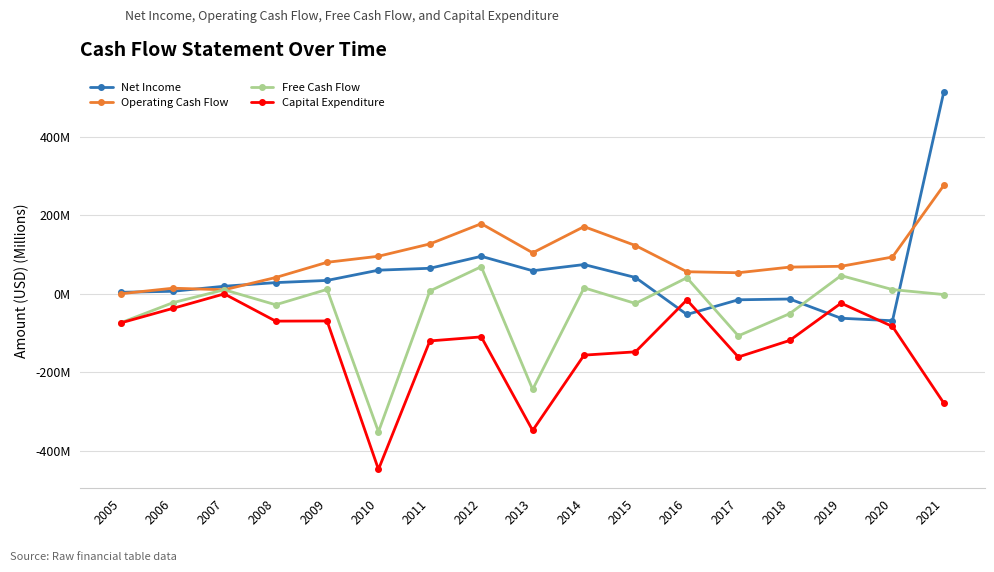

True or false: Capital Expenditure and Free Cash Flow intersect in this chart.

False